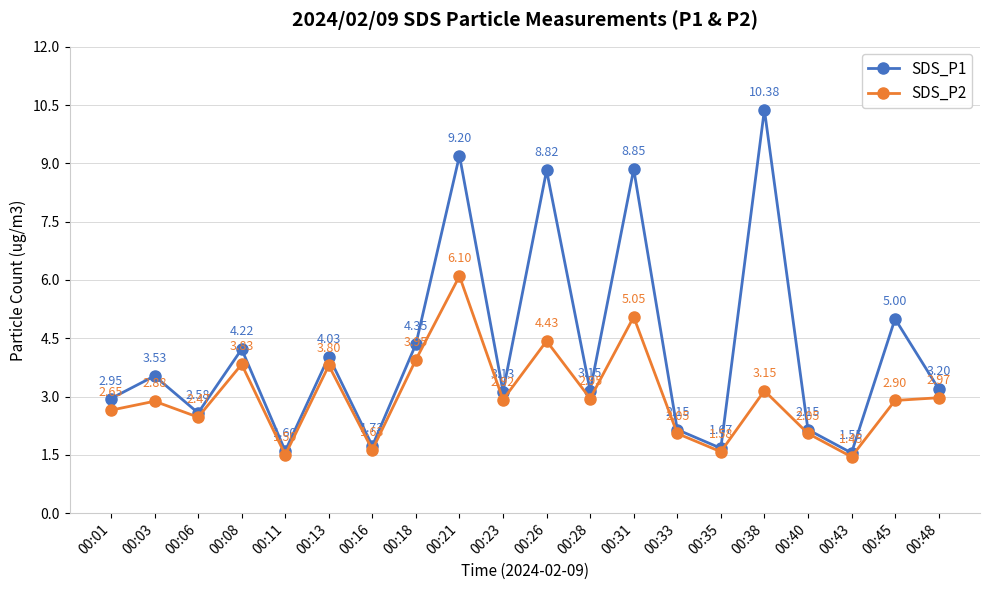

Is it true that SDS_P2 equals 5.7 at 00:08?

False